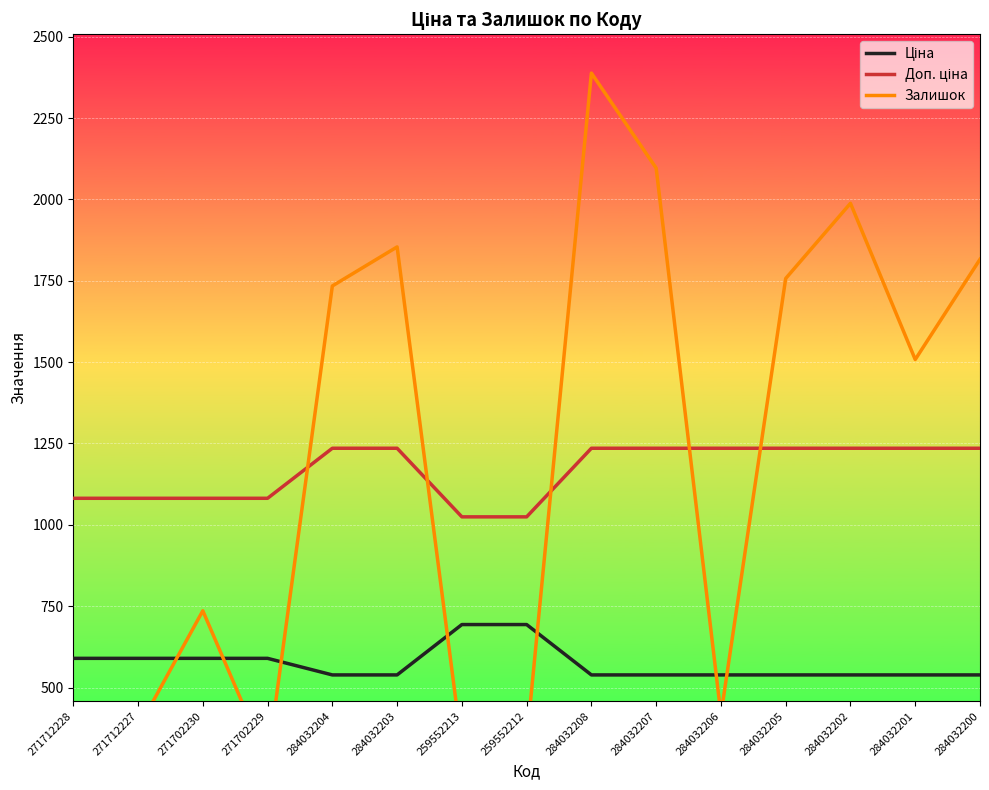

Between 284032206 and 284032200, which series saw the biggest shift?

Залишок